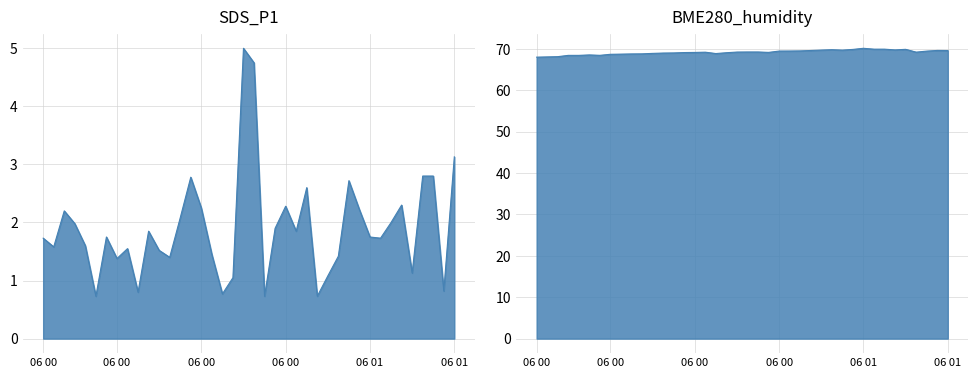

What is the label of the 4th point from the left?

2024/03/06 00:08